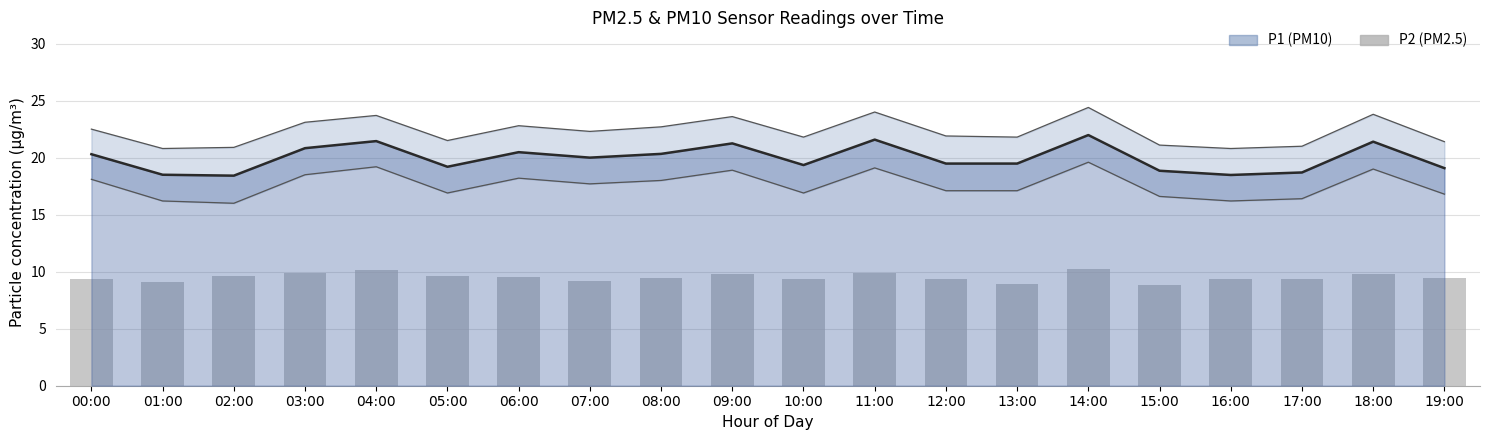

Between 04:00 and 09:00, which series saw the biggest shift?

P2